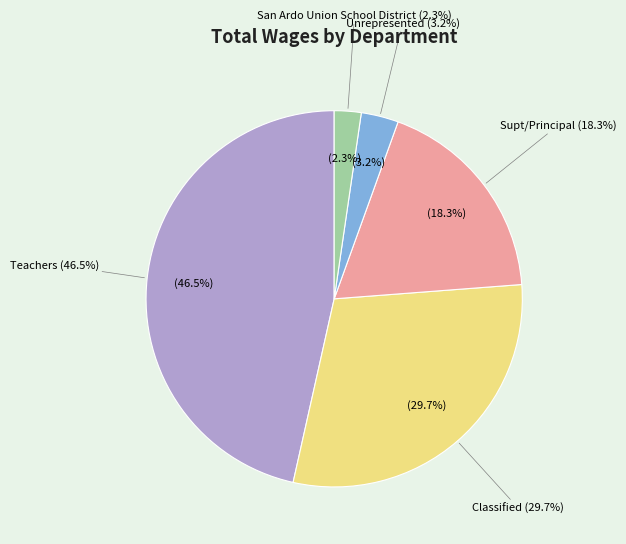

Is Teachers the majority of the pie?

No